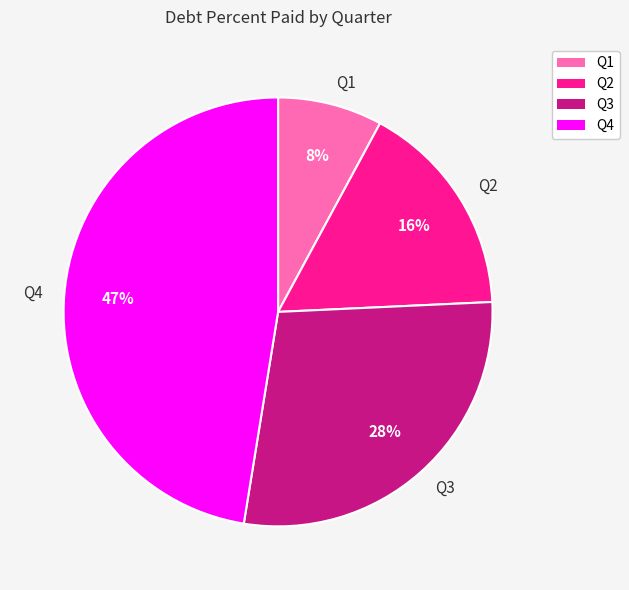

Do Q2 and Q1 together represent more than half of the pie?

No